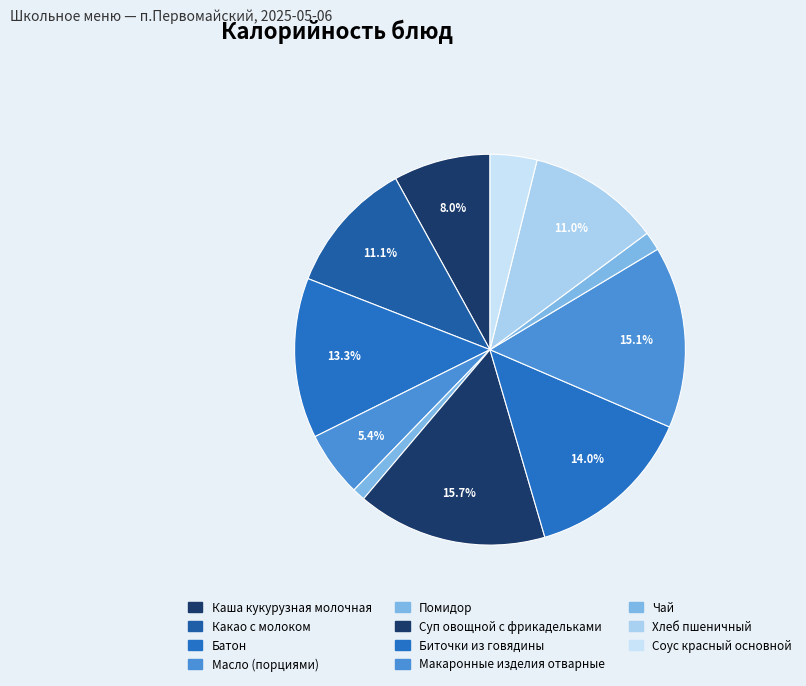

What percentage is the Соус красный основной slice, to the nearest percent?

4%